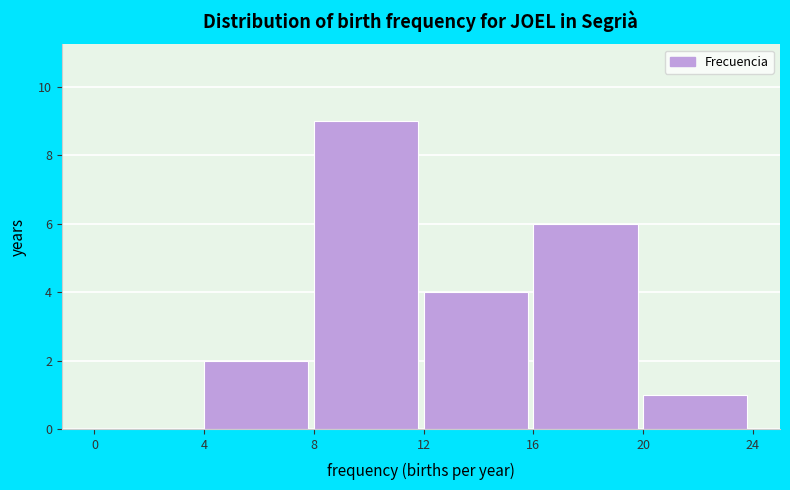

Over which range of the x-axis is the bar tallest?

8 to 12